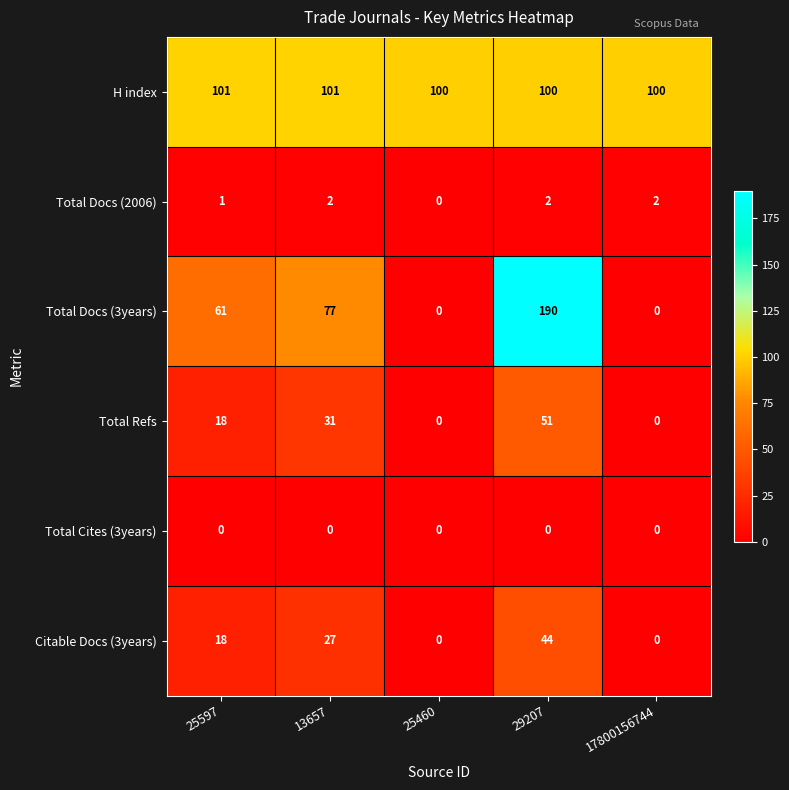

Which label corresponds to the largest value in the chart?

29207